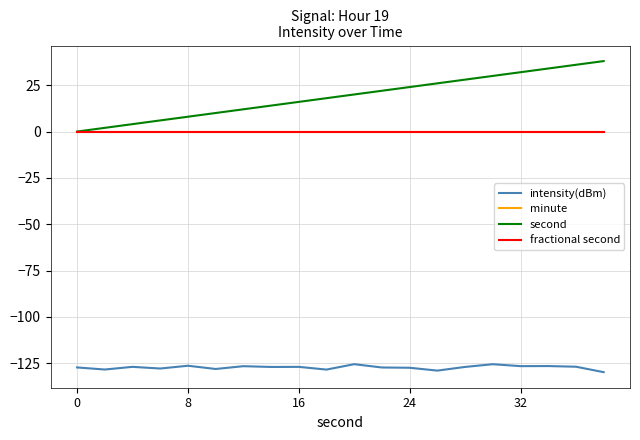

Is this an area chart (filled region under the line)?

No